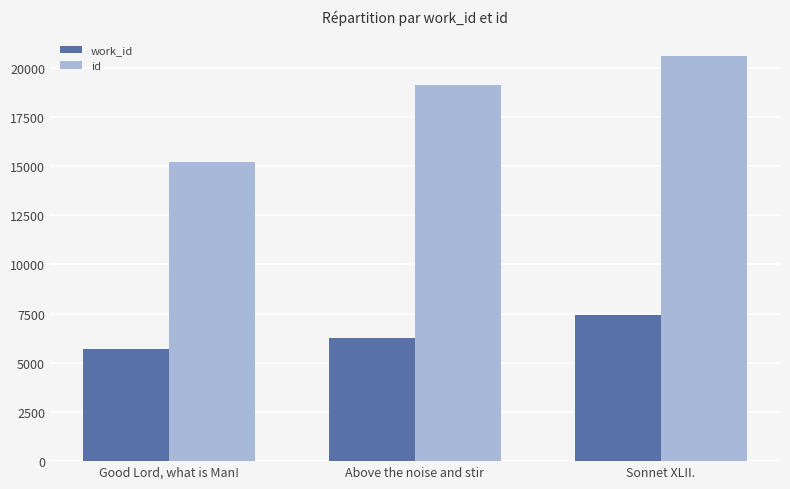

At which category does the chart reach its minimum across all series?

Good Lord, what is Man!